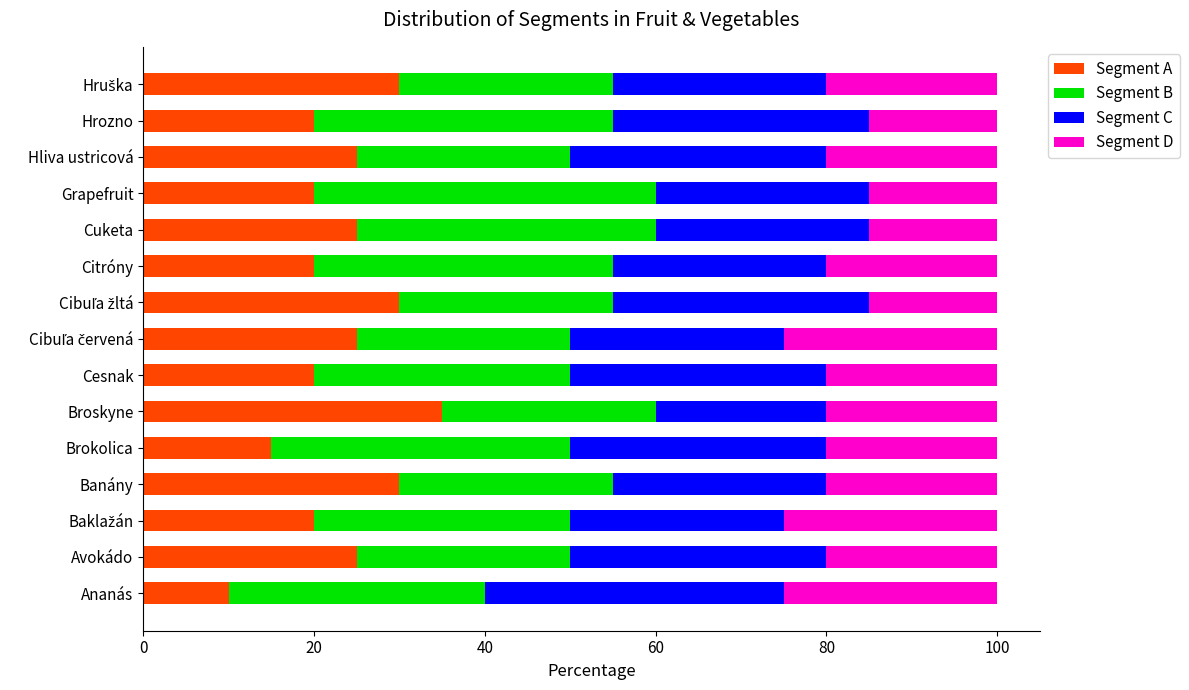

What is the minimum value for Segment A?

10